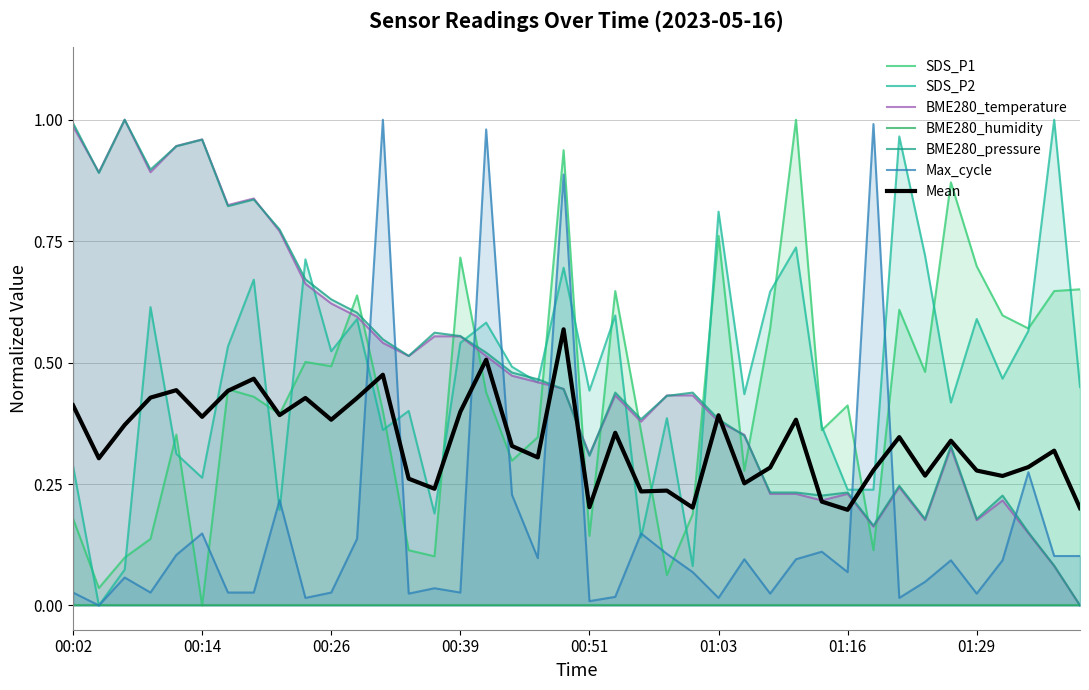

Which label corresponds to the largest value in the chart?

01:11